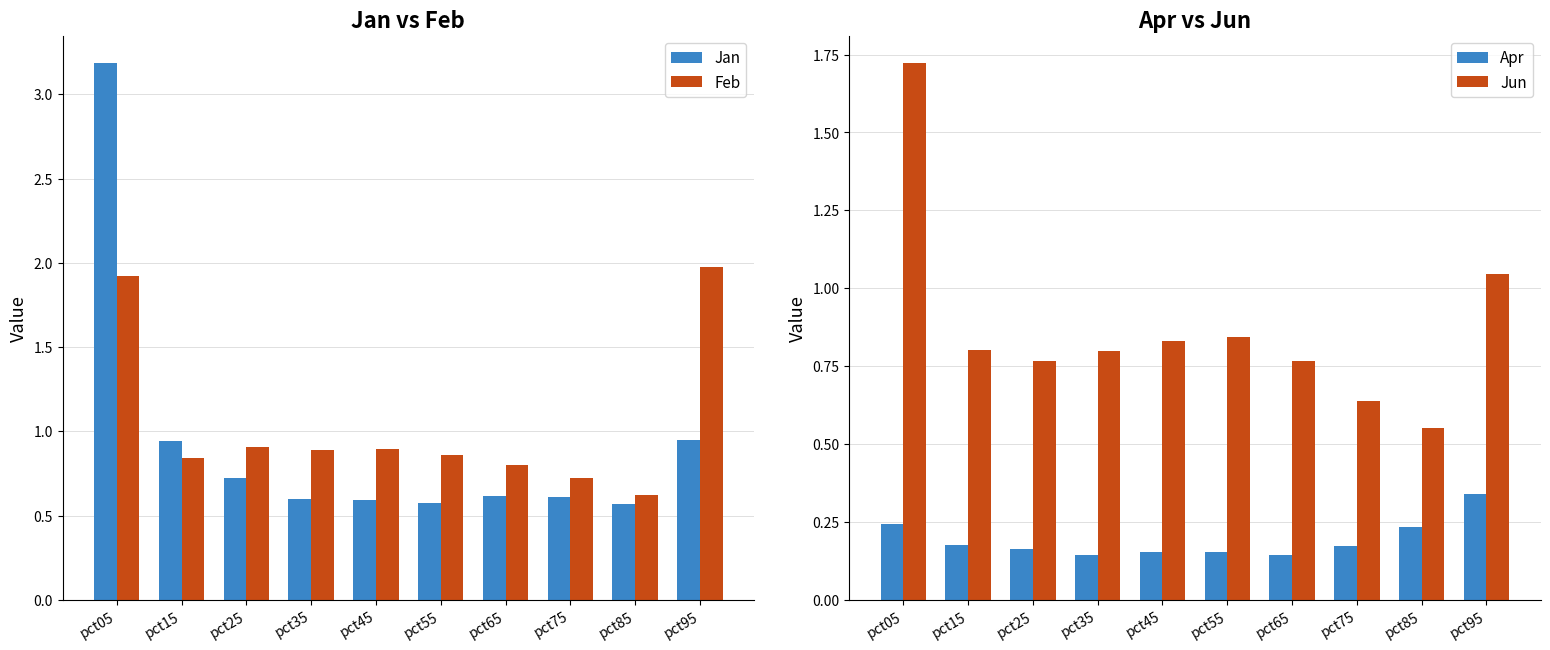

Reading left to right, what are all the values shown in this chart?

Jan: pct05=3.2	pct15=0.9	pct25=0.7	pct35=0.6	pct45=0.6	pct55=0.6	pct65=0.6	pct75=0.6	pct85=0.6	pct95=1.0
Feb: pct05=1.9	pct15=0.8	pct25=0.9	pct35=0.9	pct45=0.9	pct55=0.9	pct65=0.8	pct75=0.7	pct85=0.6	pct95=2.0
Apr: pct05=0.2	pct15=0.2	pct25=0.2	pct35=0.1	pct45=0.2	pct55=0.2	pct65=0.1	pct75=0.2	pct85=0.2	pct95=0.3
Jun: pct05=1.7	pct15=0.8	pct25=0.8	pct35=0.8	pct45=0.8	pct55=0.8	pct65=0.8	pct75=0.6	pct85=0.6	pct95=1.0